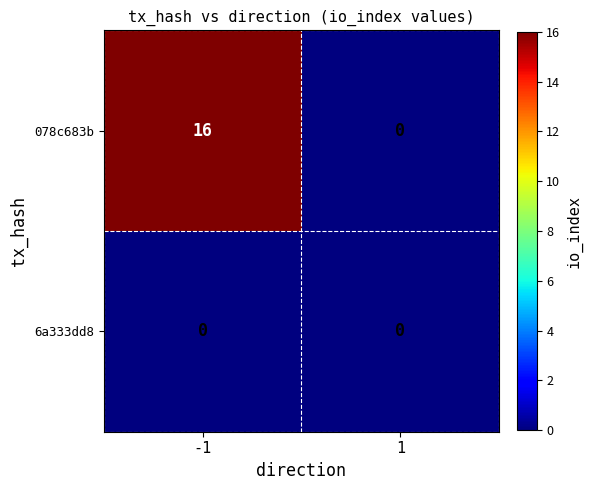

What is the difference between the maximum and minimum values in the 078c683b series?

16